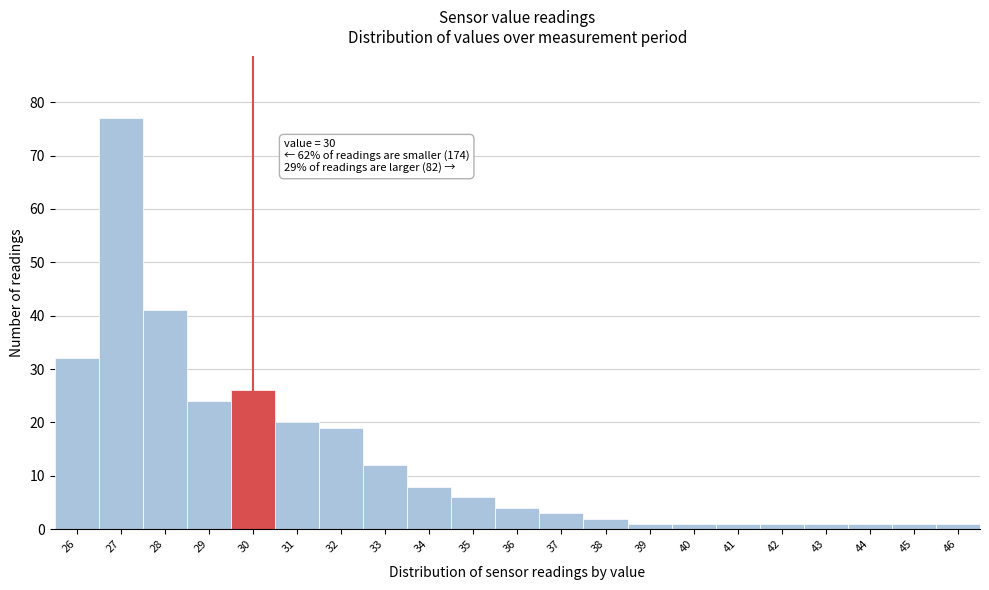

Reading left to right, extract all data points from this chart.

32	77	41	24	26	20	19	12	8	6	4	3	2	1	1	1	1	1	1	1	1